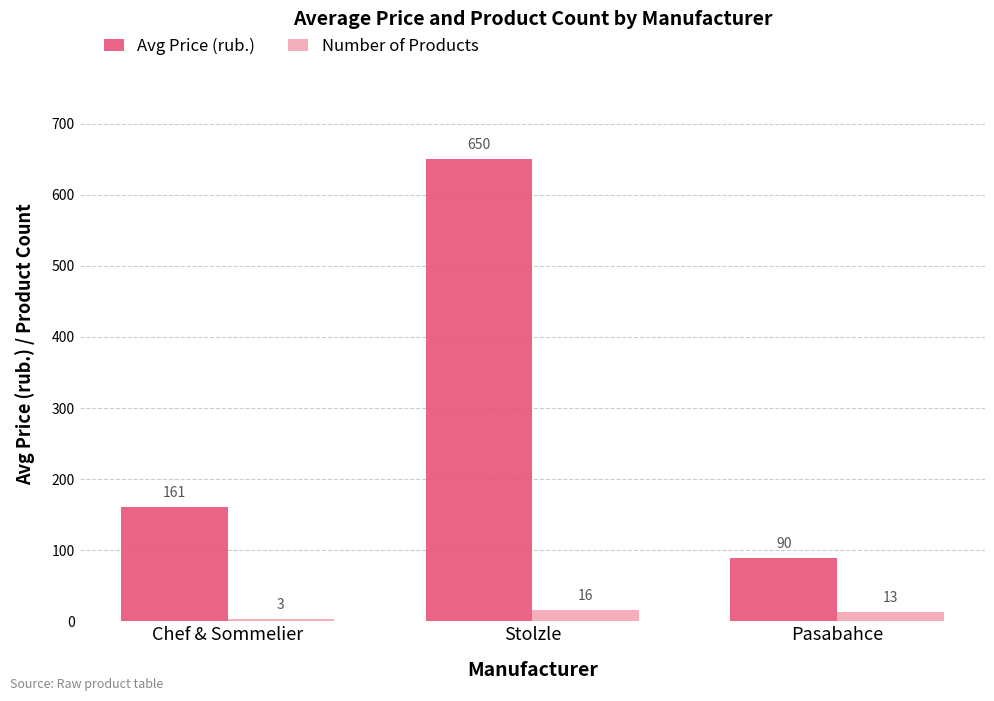

What is the smallest value displayed?

3.0